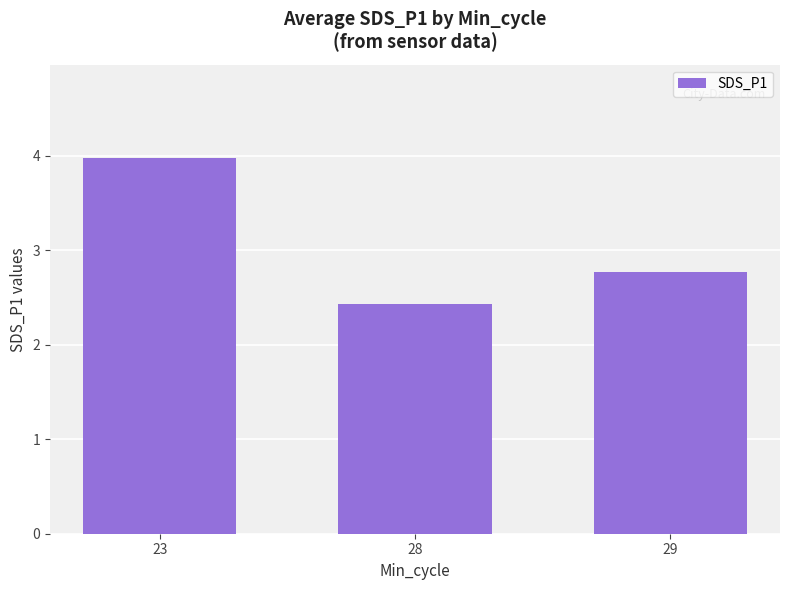

Is it true that the value at 29 is 2.8?

True